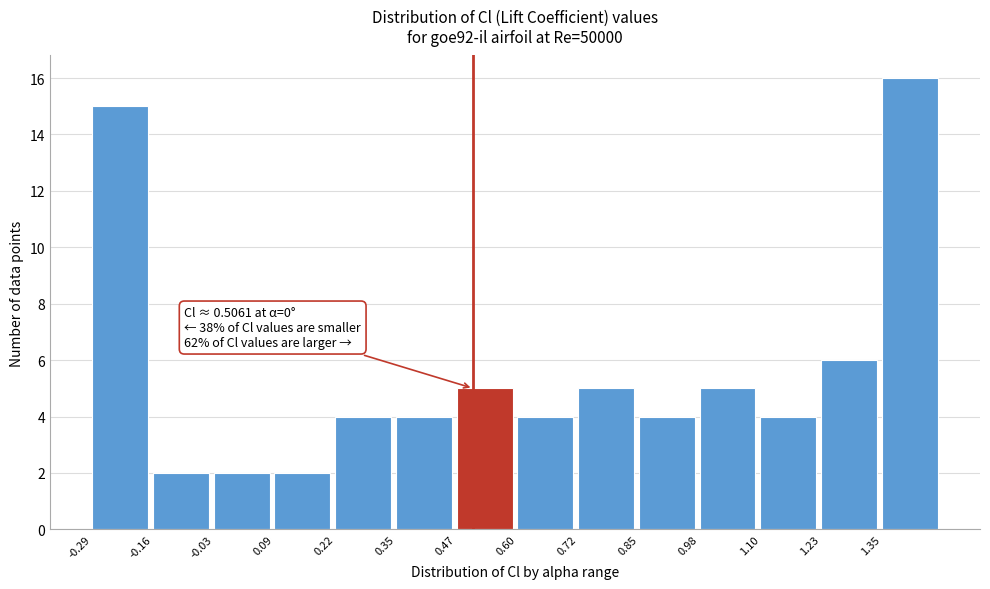

Which range on the x-axis has the tallest bar?

1.36 to 1.48